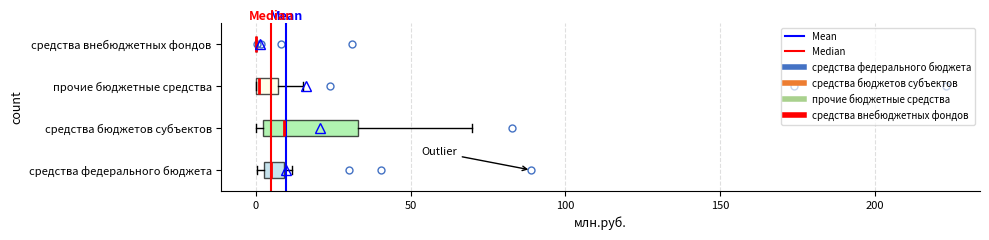

Which box is the widest, from its left edge to its right edge?

средства бюджетов субъектов